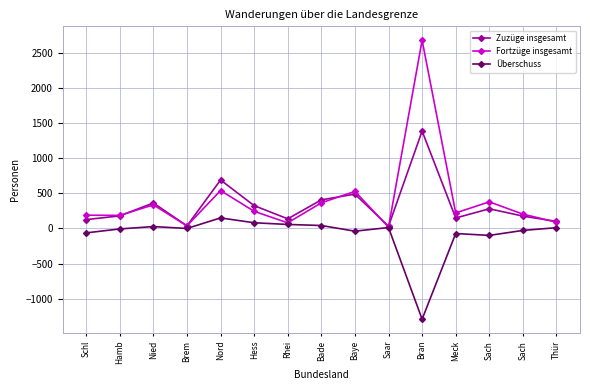

What is the difference between the Überschuss values at Saar and Thür?

2